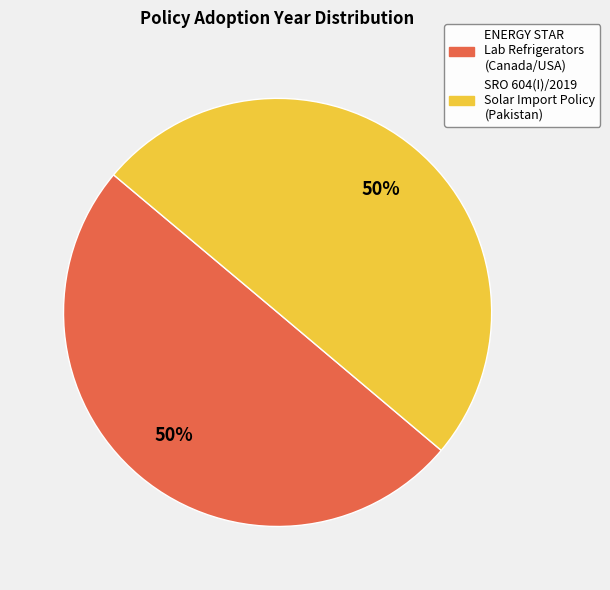

To the nearest percent, what is the average slice percentage?

50%